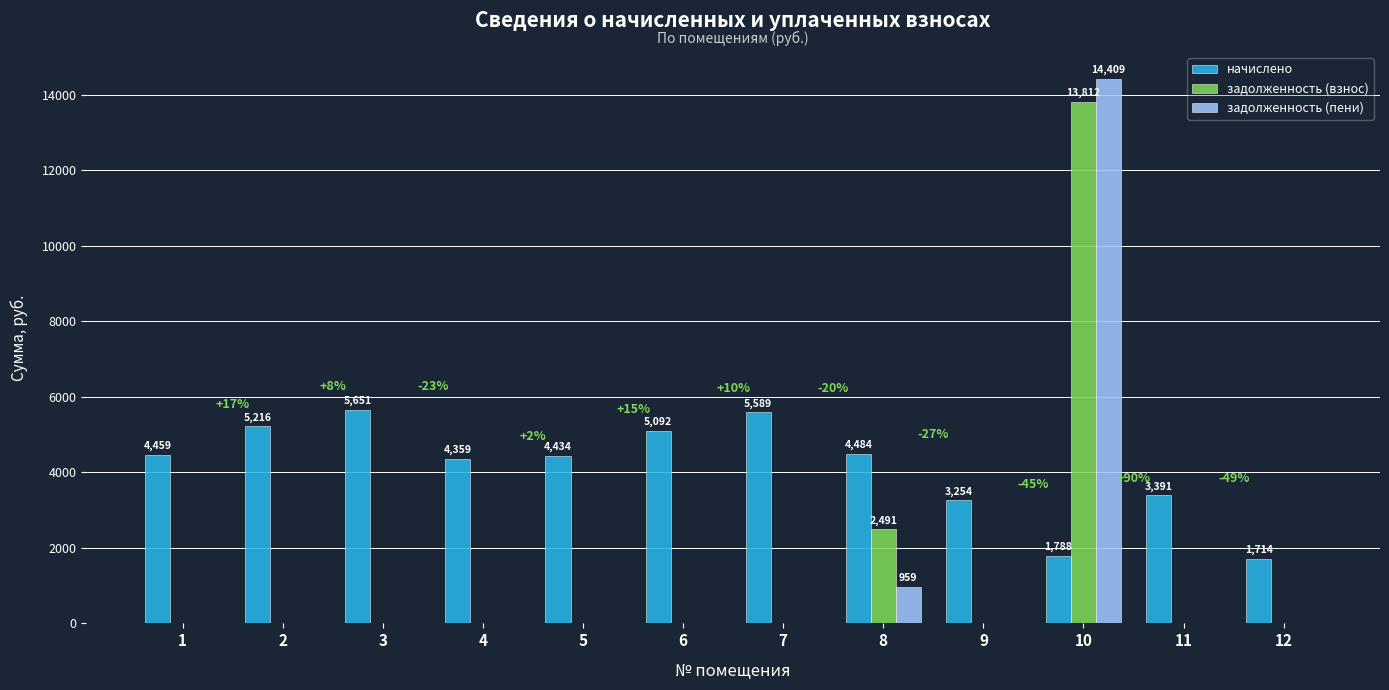

Which category has the highest value in the начислено series?

3